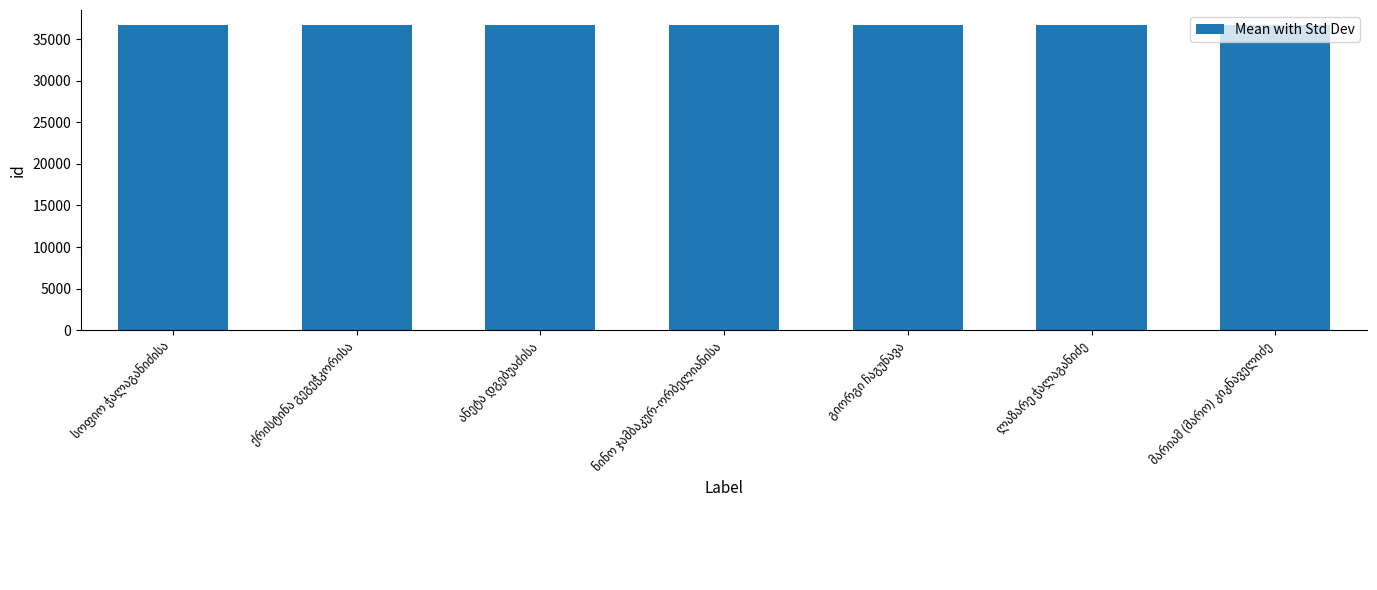

What is the greatest value displayed?

36658